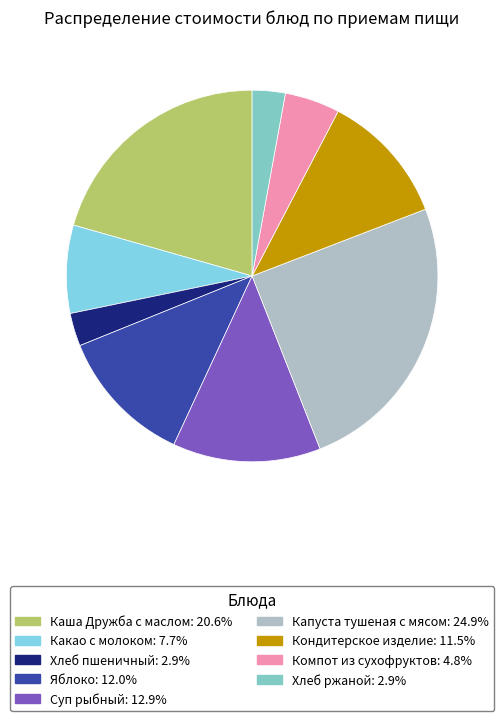

Does Какао с молоком account for over 50% of the chart?

No